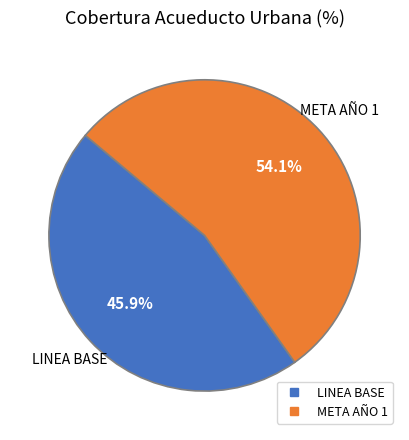

What portion of the pie excludes LINEA BASE?

54.1%